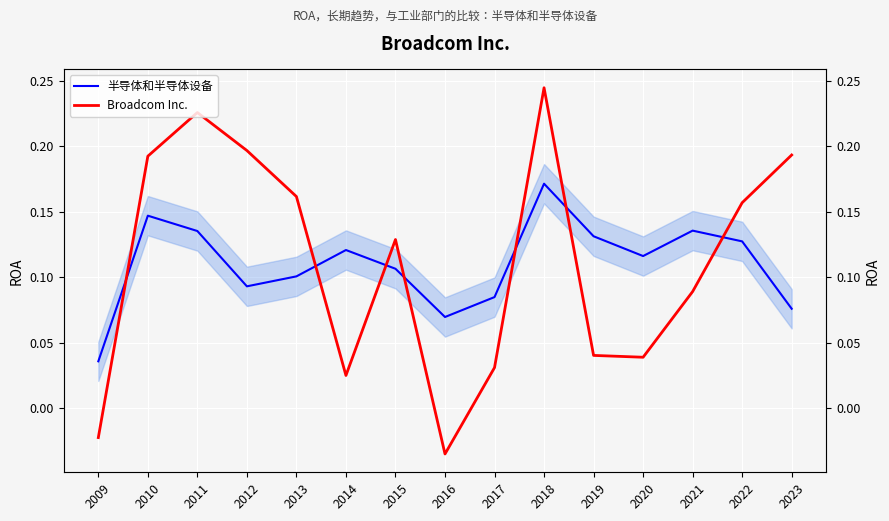

How many series are shown in this chart?

2